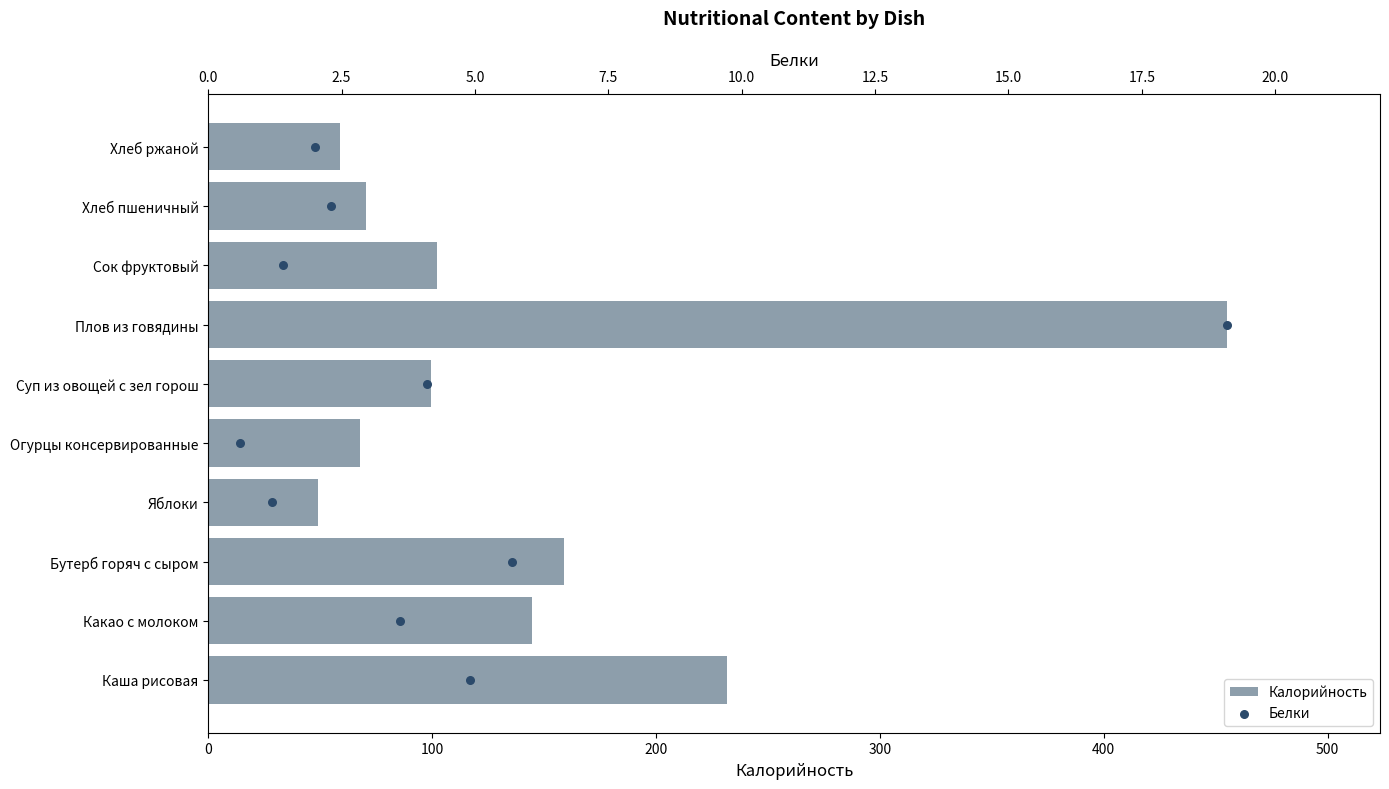

Which series has the widest spread of Y values?

Калорийность